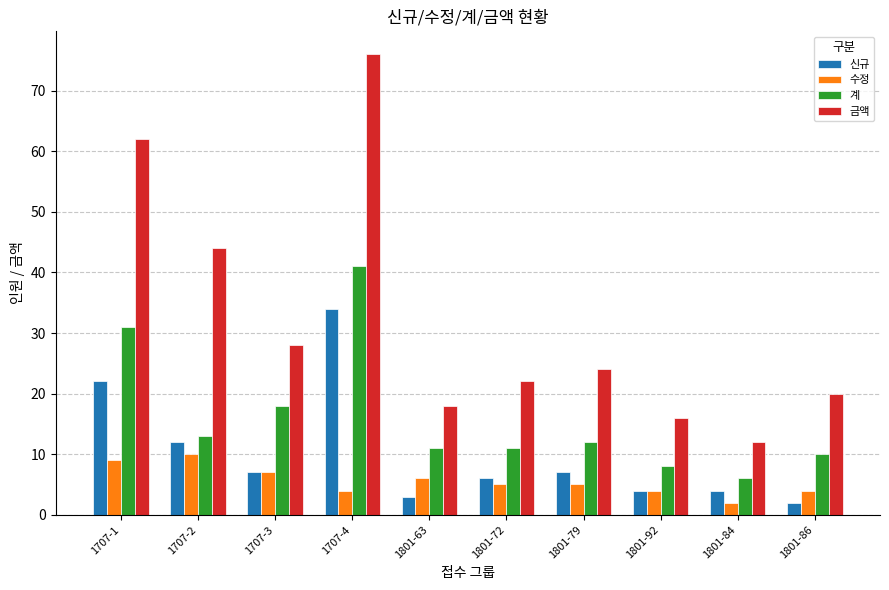

What is the total value across all series at 1801-92?

32